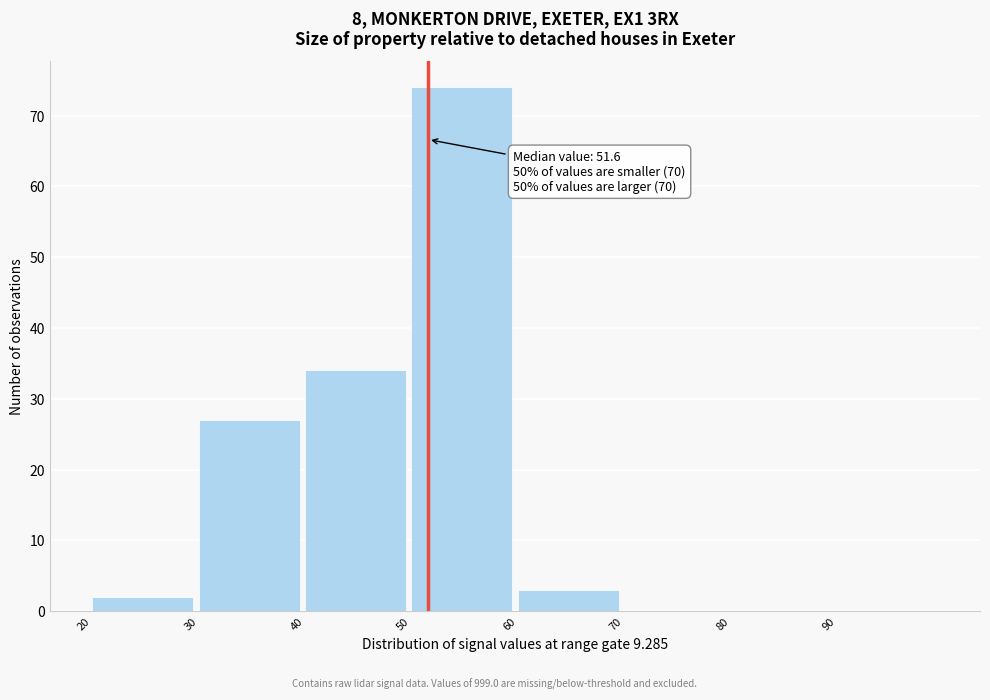

Over which range of the x-axis is the bar tallest?

50 to 60